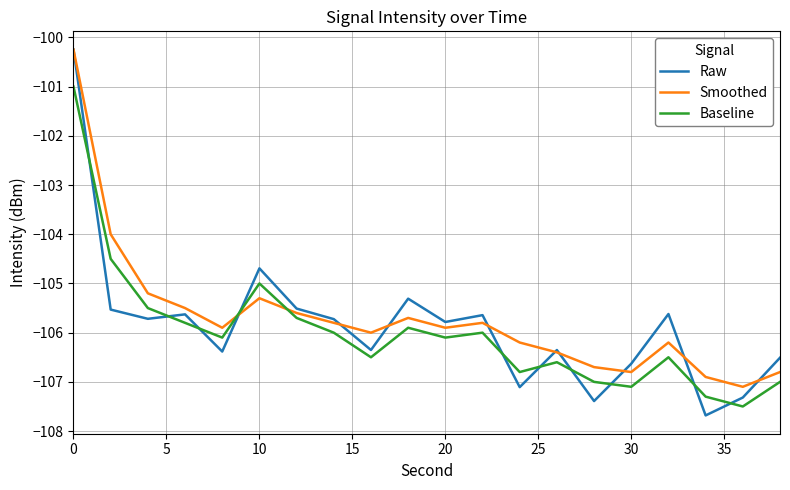

True or false: Baseline has more than 1 points higher than both neighbors.

True